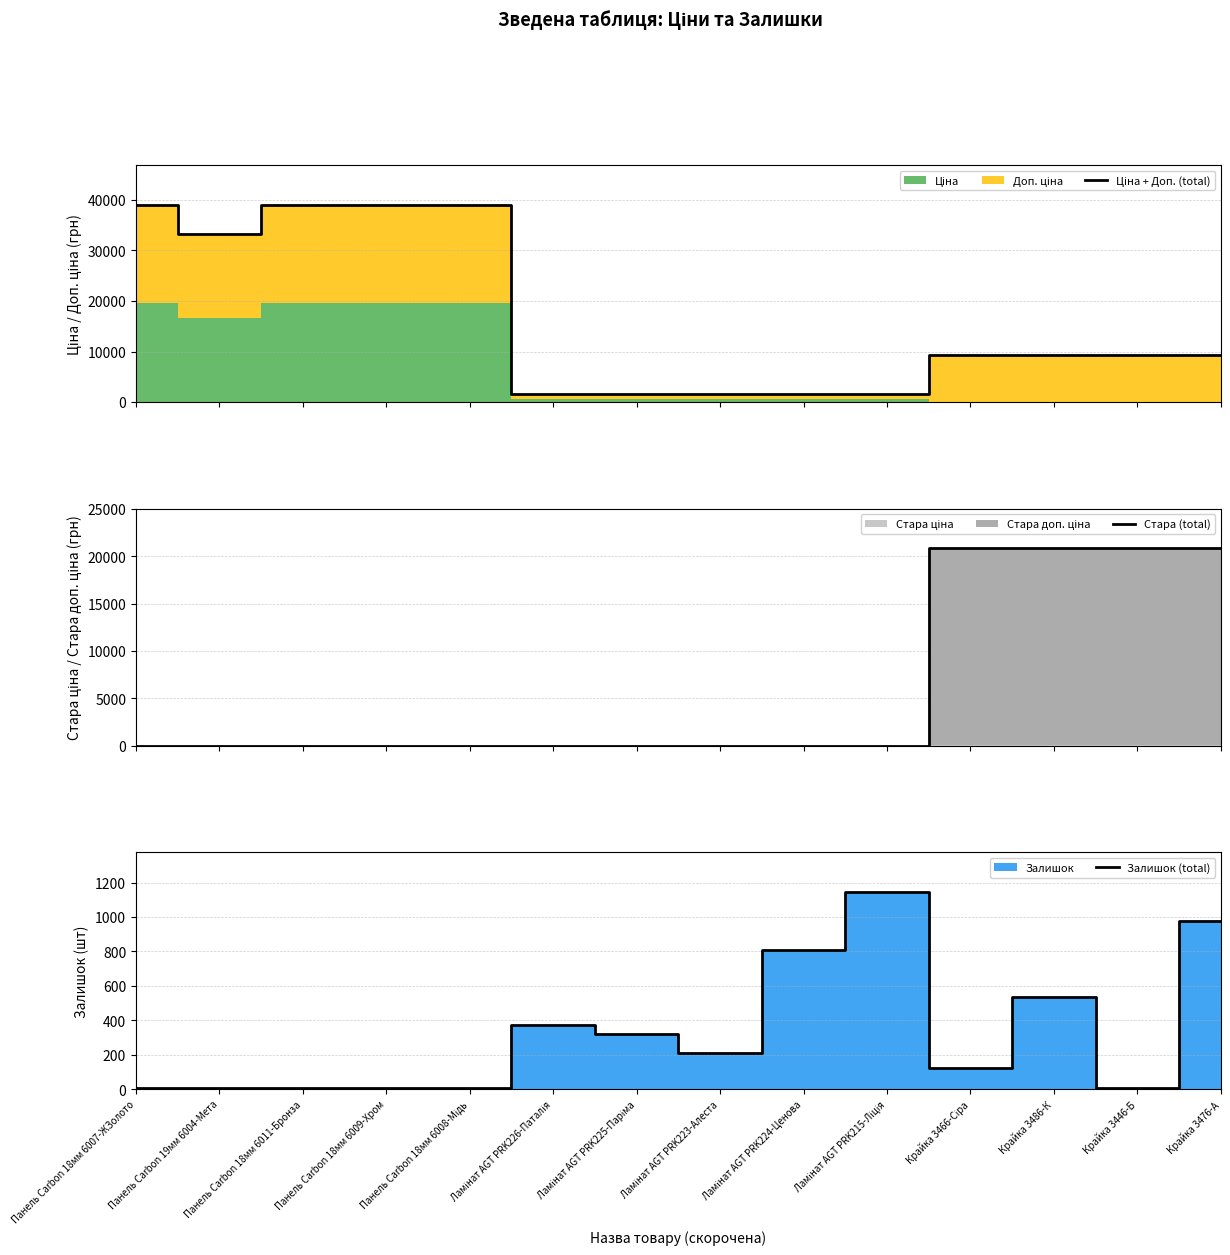

Reading left to right, what are all the values shown in this chart?

Ціна + Доп. (total): 39085.4	33235.9	39085.4	39085.4	39085.4	1608.6	1608.6	1608.6	1608.6	1608.6	9383.5	9383.5	9383.5	9383.5
Стара (total): 0.0	0.0	0.0	0.0	0.0	0.0	0.0	0.0	0.0	0.0	20853.0	20853.0	20853.0	20853.0
Залишок (total): 8.0	6.0	5.0	7.0	8.0	372.0	322.0	207.0	808.0	1147.0	121.0	534.0	8.0	977.0